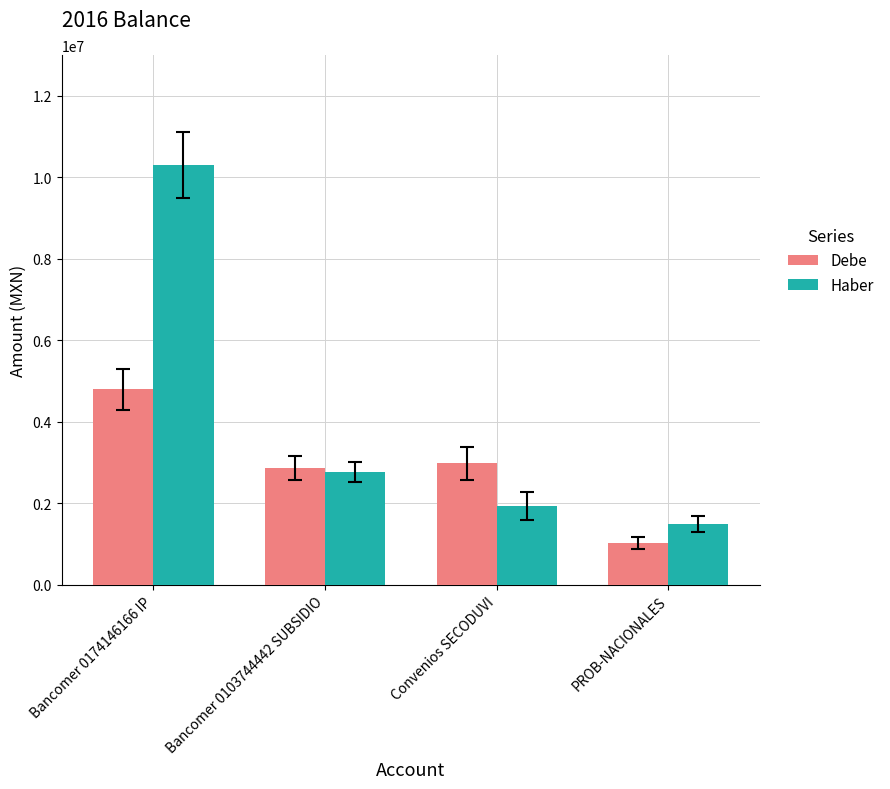

What is the lowest value of the Haber series?

1485775